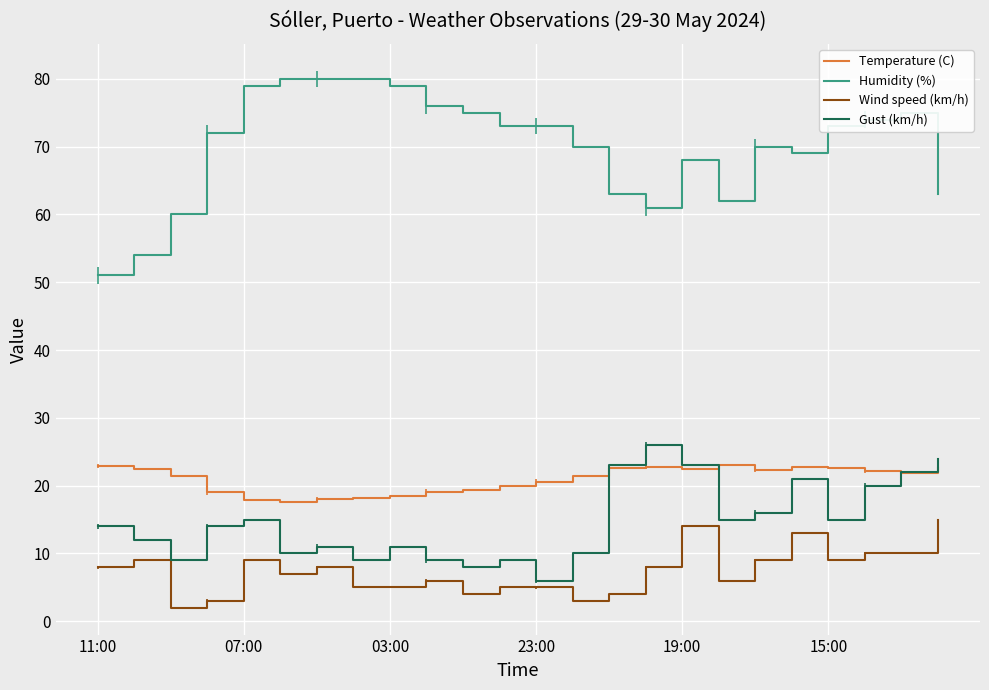

What is the highest value of the Wind speed (km/h) series?

15.0